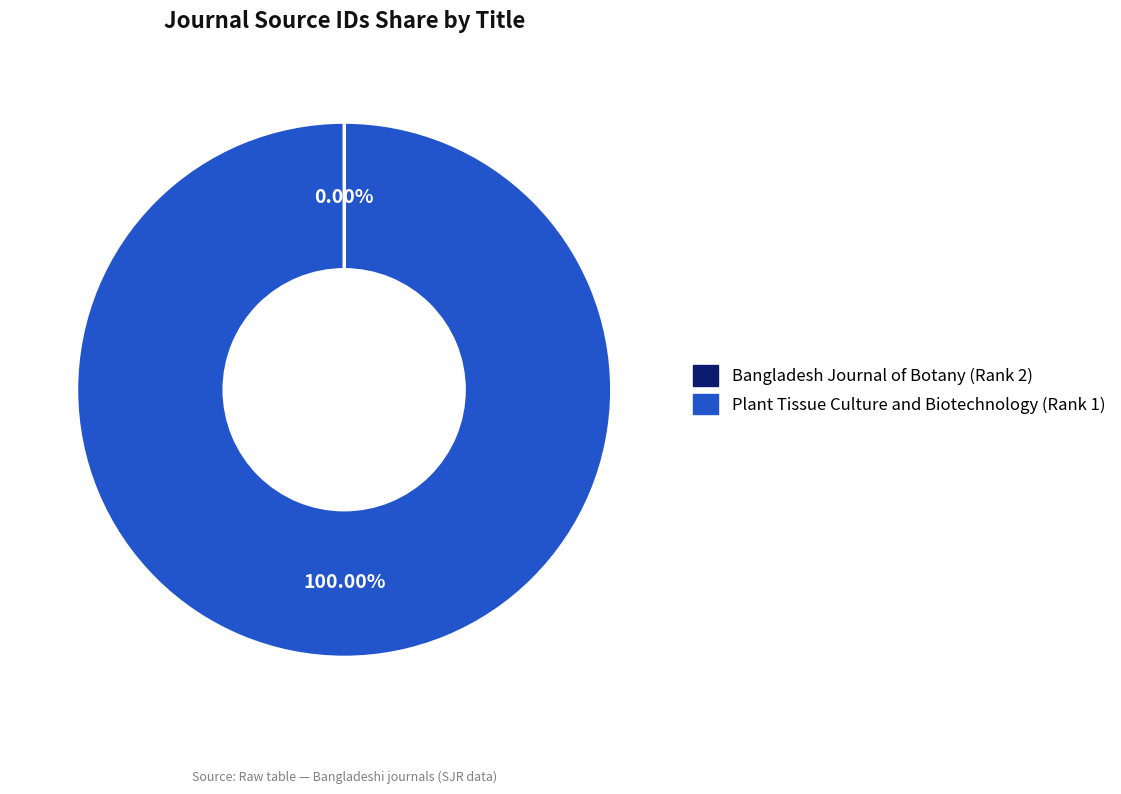

What is the largest slice in the pie chart?

Plant Tissue Culture and Biotechnology